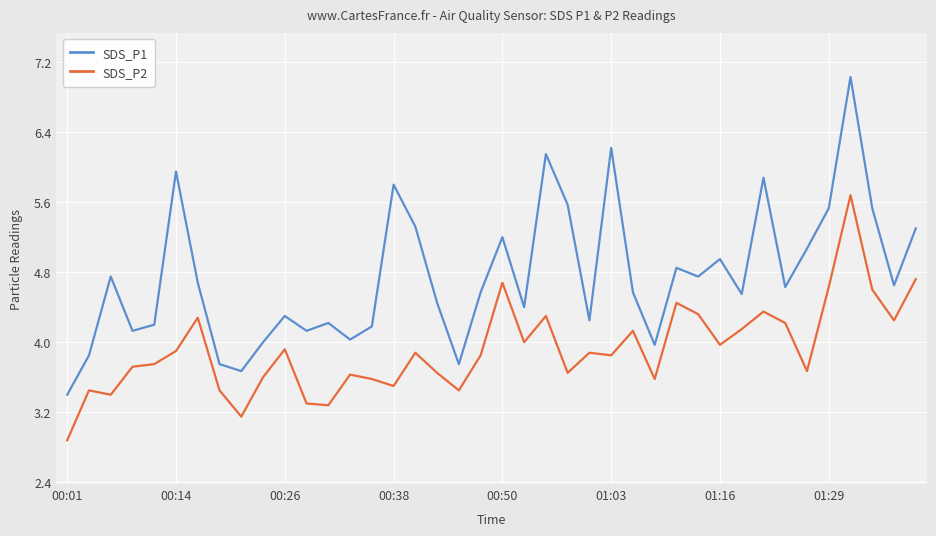

True or false: SDS_P2 and SDS_P1 cross at least once.

False